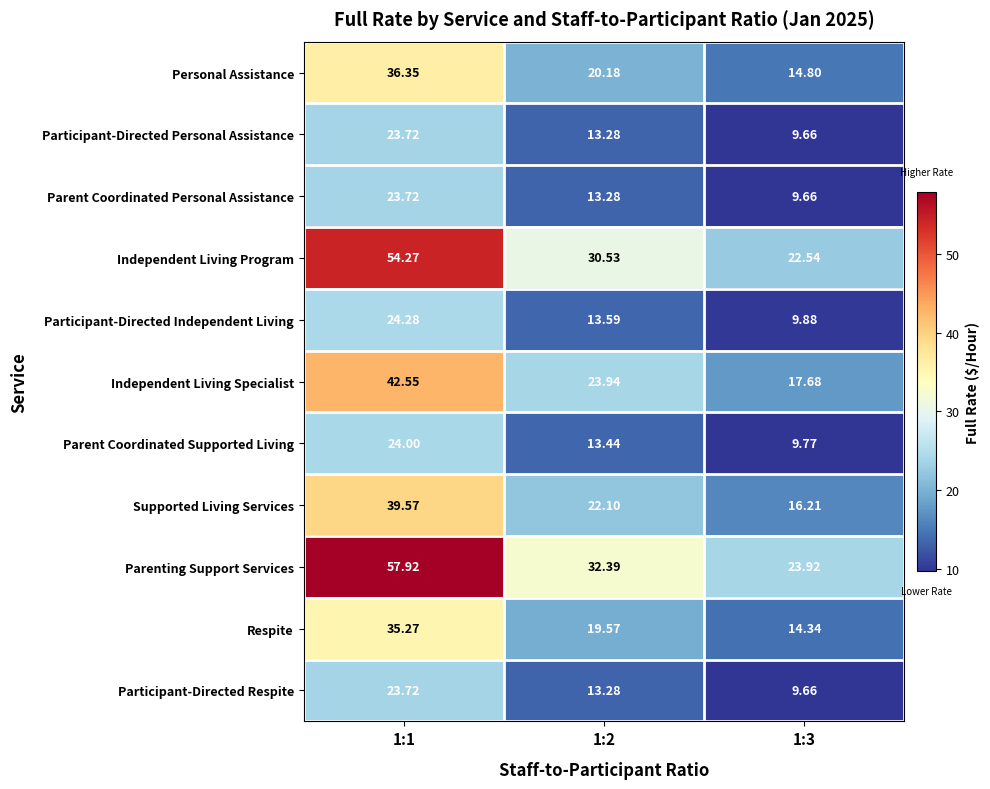

Between 1:1 and 1:3, which series saw the biggest shift?

Parenting Support Services